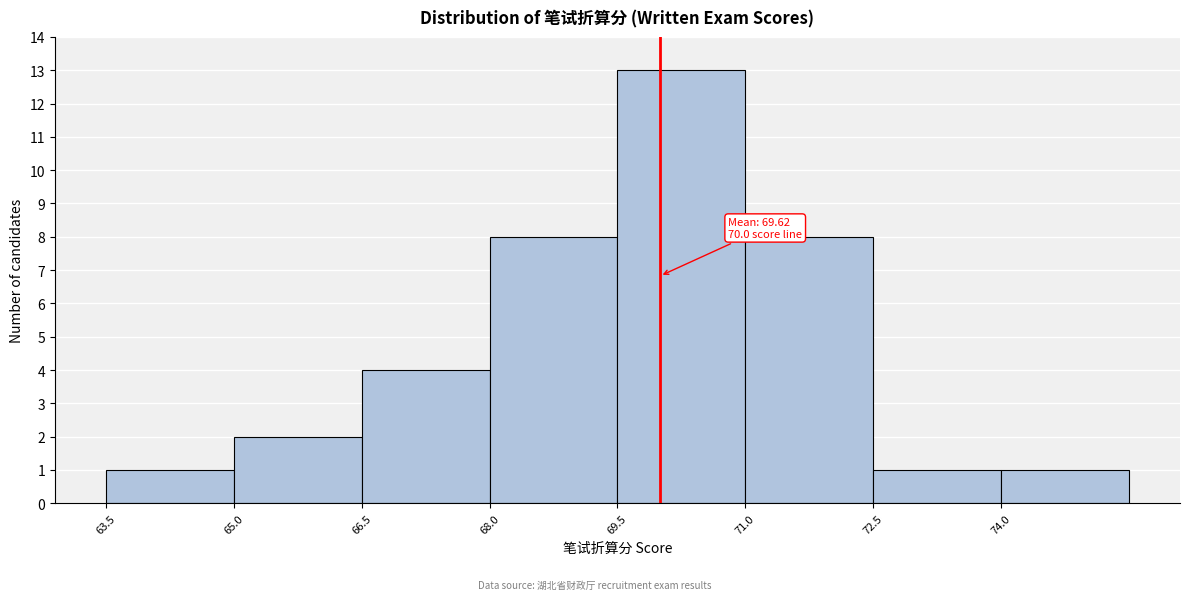

Which range on the x-axis has the tallest bar?

69.5 to 71.0